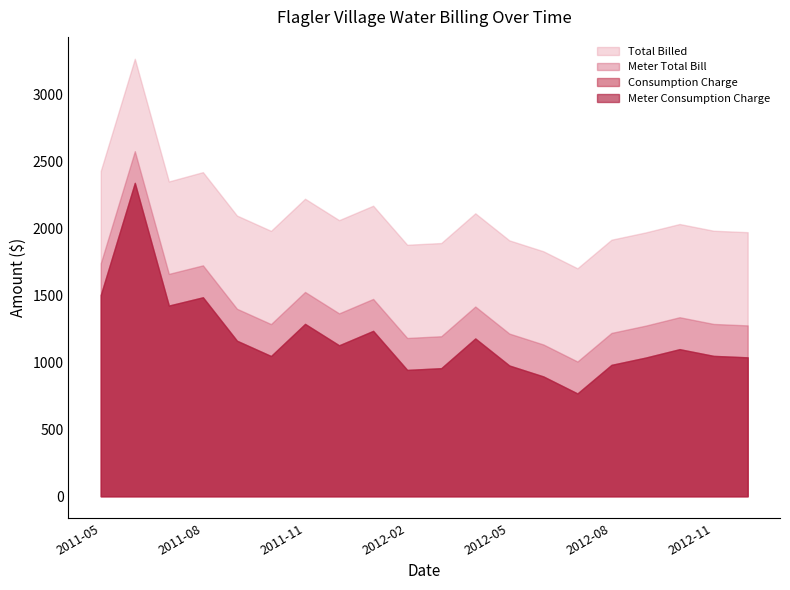

At how many categories does at least one series exceed 1274?

20